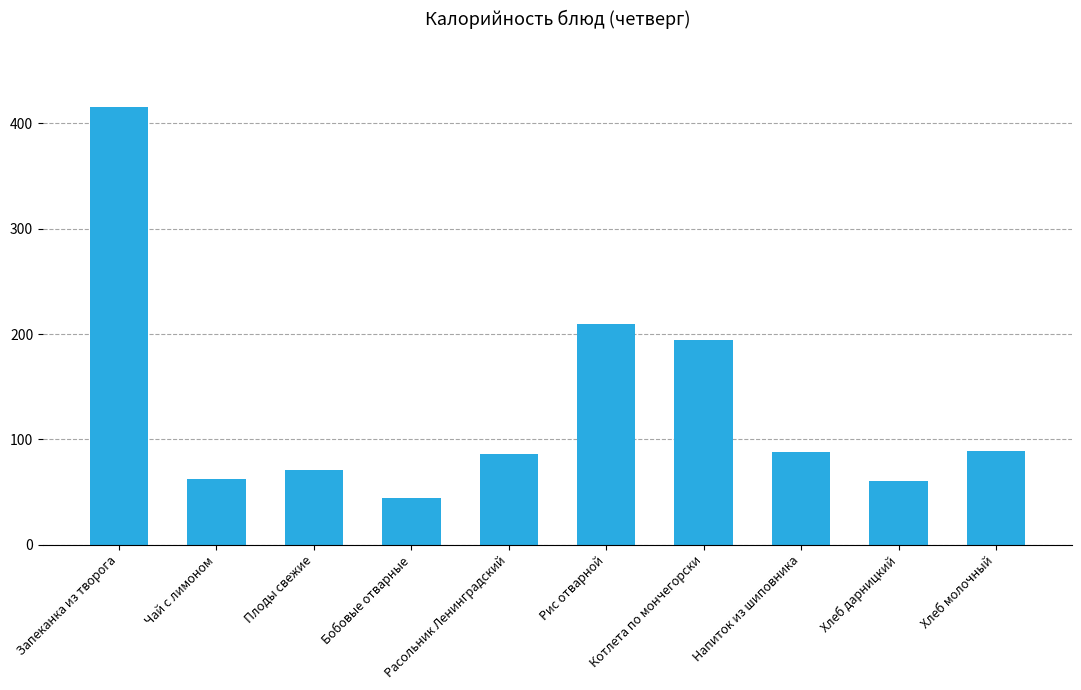

What is the label of the 2nd bar from the left?

Чай с лимоном